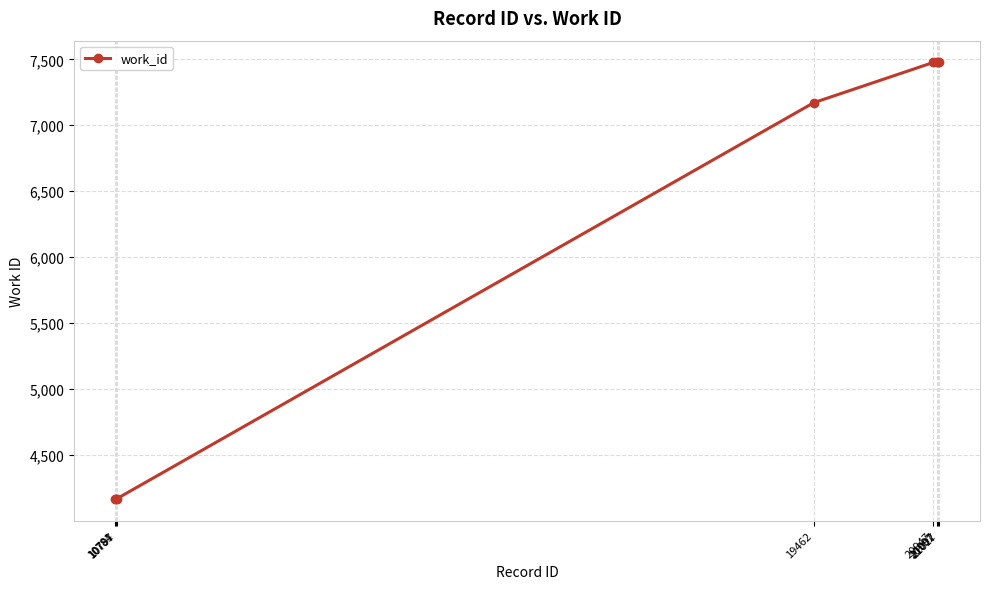

The chart shows a value of 10922 at 21017. True or false?

False